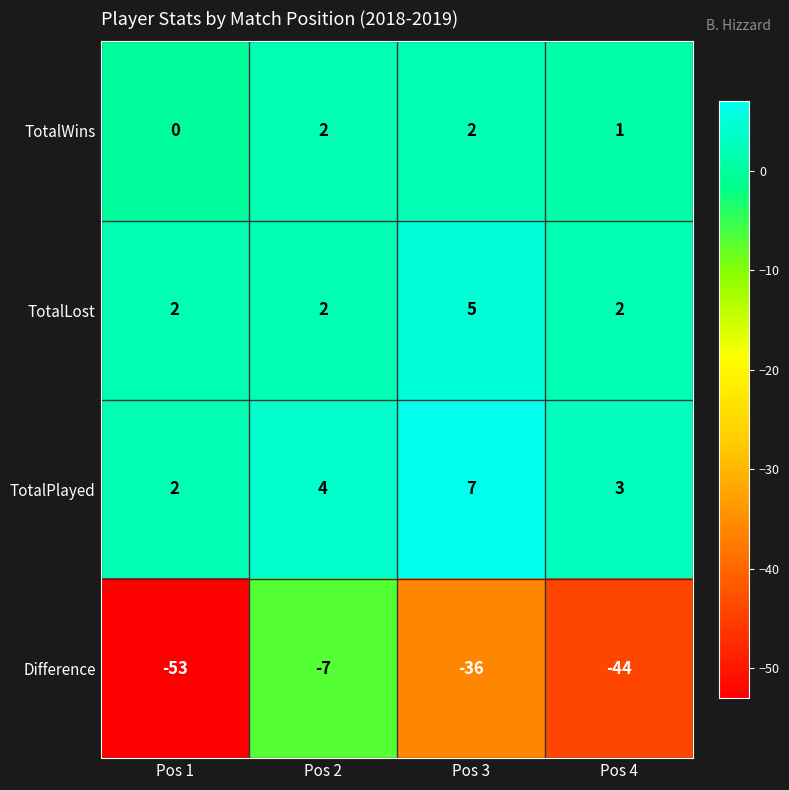

How many series are shown in this chart?

4